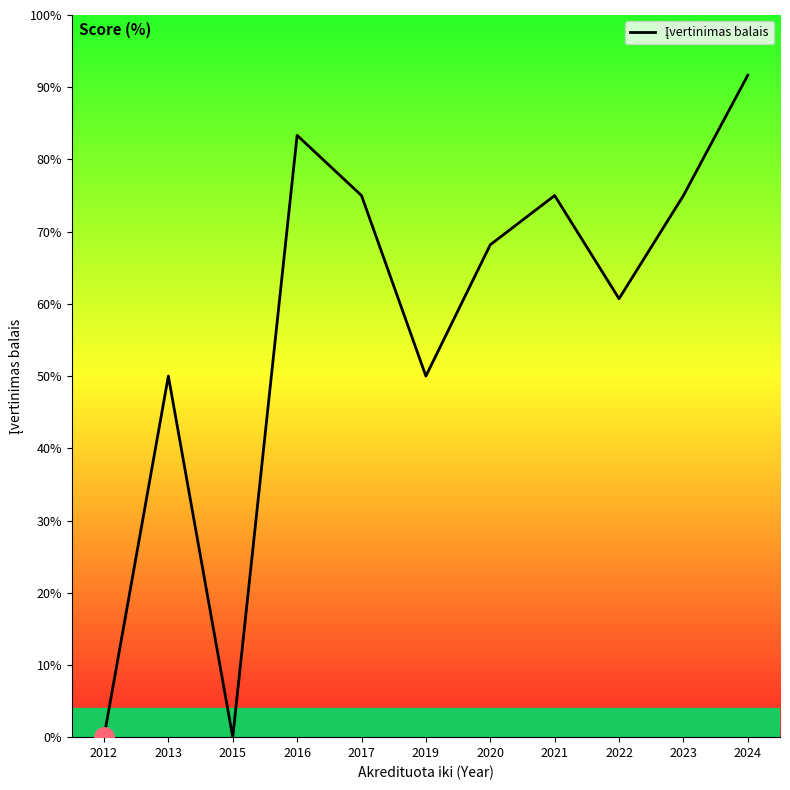

How many lines are shown in the chart?

1